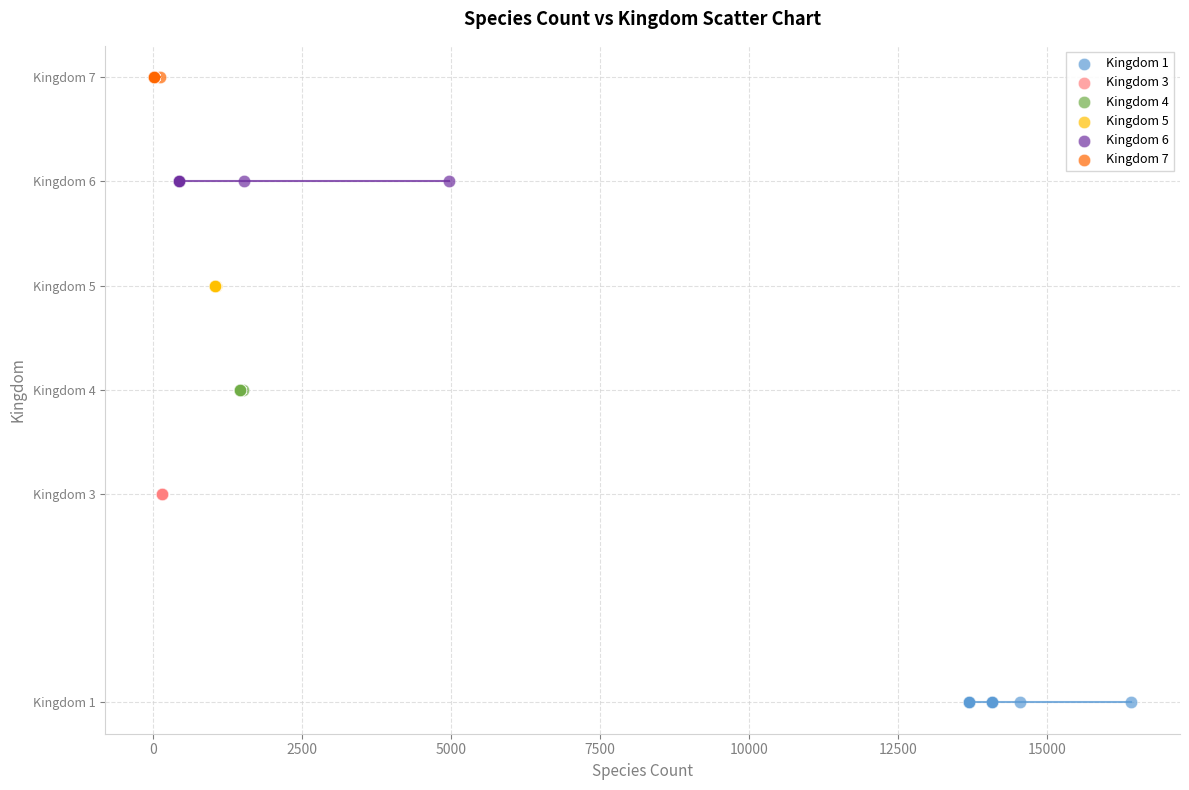

What are all the series names shown in the legend?

Kingdom 1, Kingdom 3, Kingdom 4, Kingdom 5, Kingdom 6, Kingdom 7